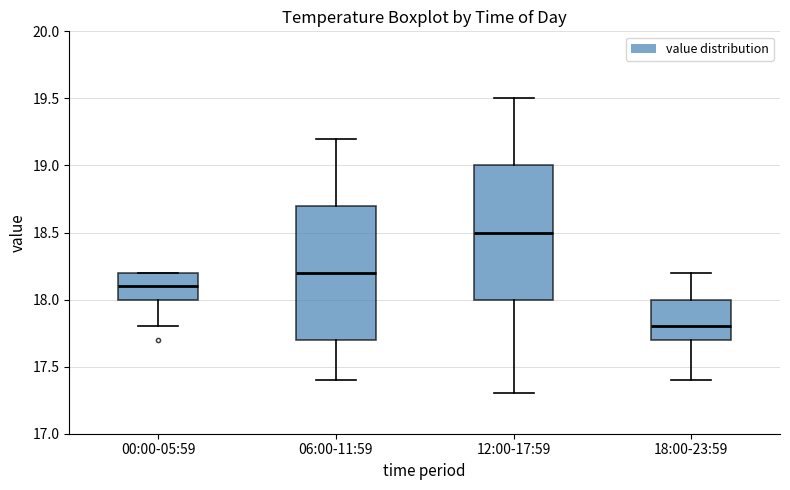

Reading left to right, read every box against the y-axis: the position of its median line, the range the box covers, and the ends of its whiskers. The values are not printed on the chart, so give them approximately, as read against the axis.

00:00-05:59: median 18.1, box 18.0 to 18.2, whiskers 17.8 to 18.2
06:00-11:59: median 18.2, box 17.7 to 18.7, whiskers 17.4 to 19.2
12:00-17:59: median 18.5, box 18.0 to 19.0, whiskers 17.3 to 19.5
18:00-23:59: median 17.8, box 17.7 to 18.0, whiskers 17.4 to 18.2